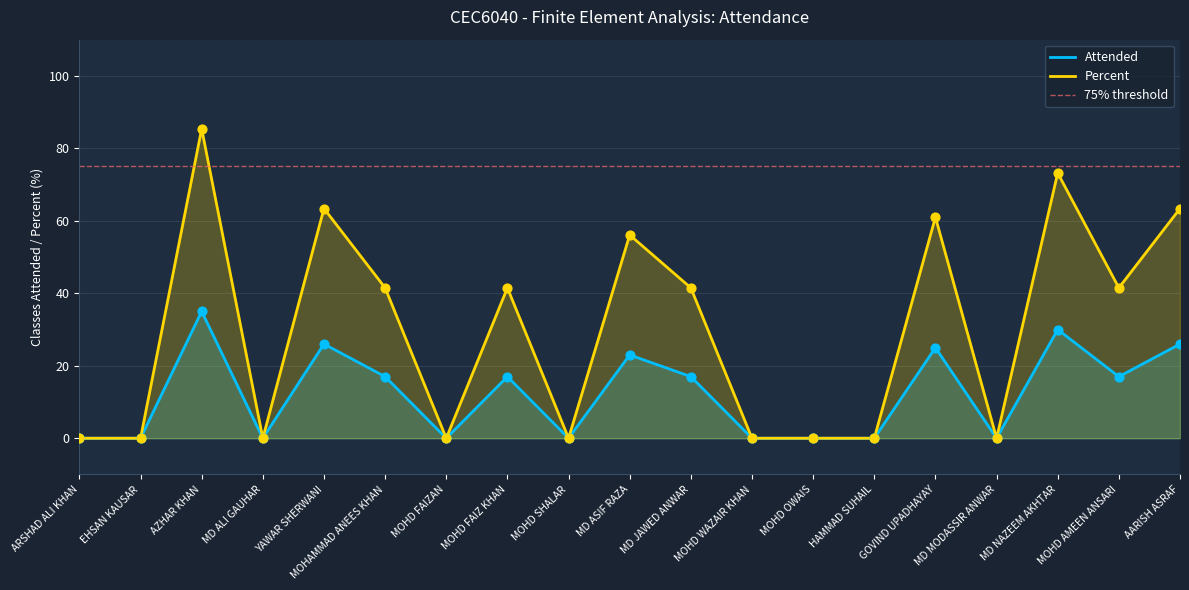

At how many categories does at least one series exceed 44?

6